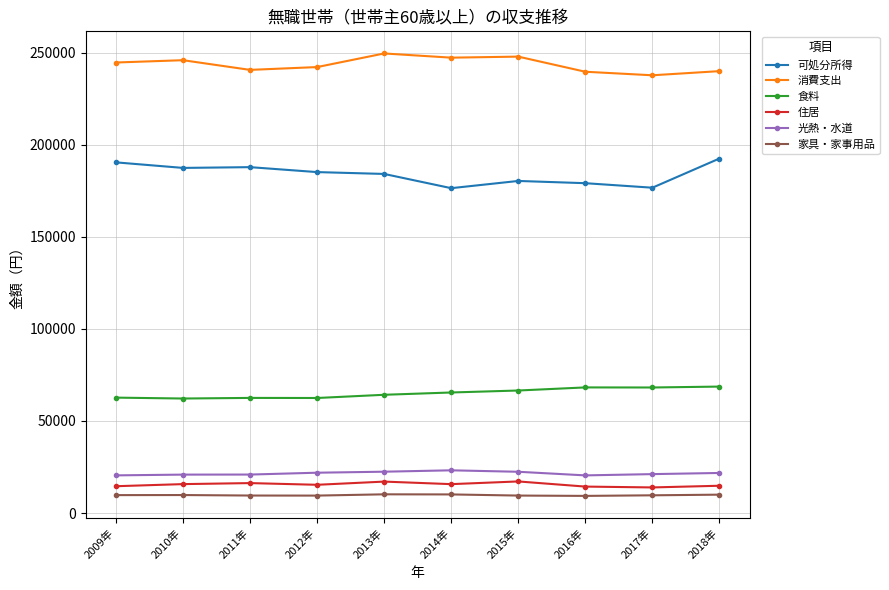

Which series has the widest spread of values?

可処分所得